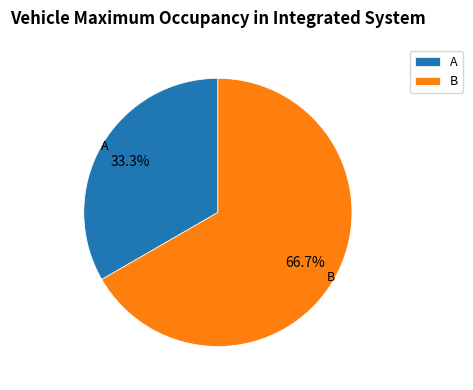

Which has a higher value, B or A?

B